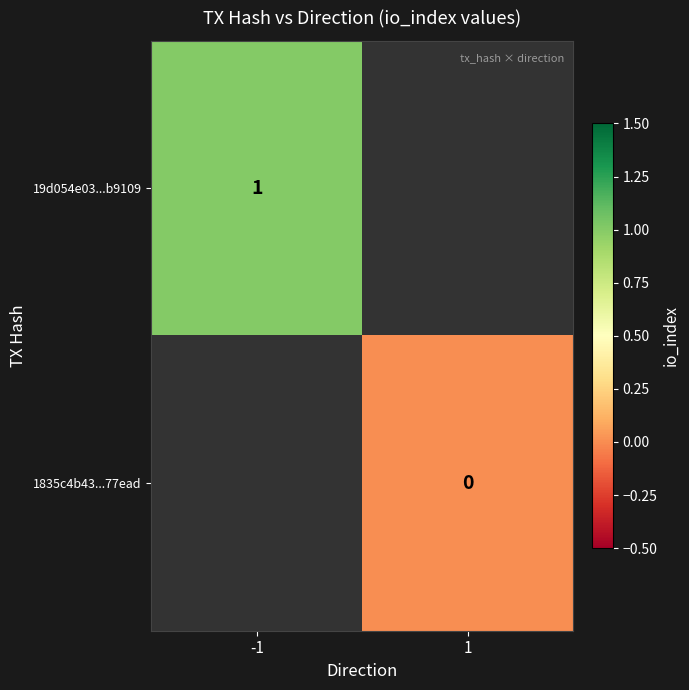

At how many categories does at least one series exceed 0?

1